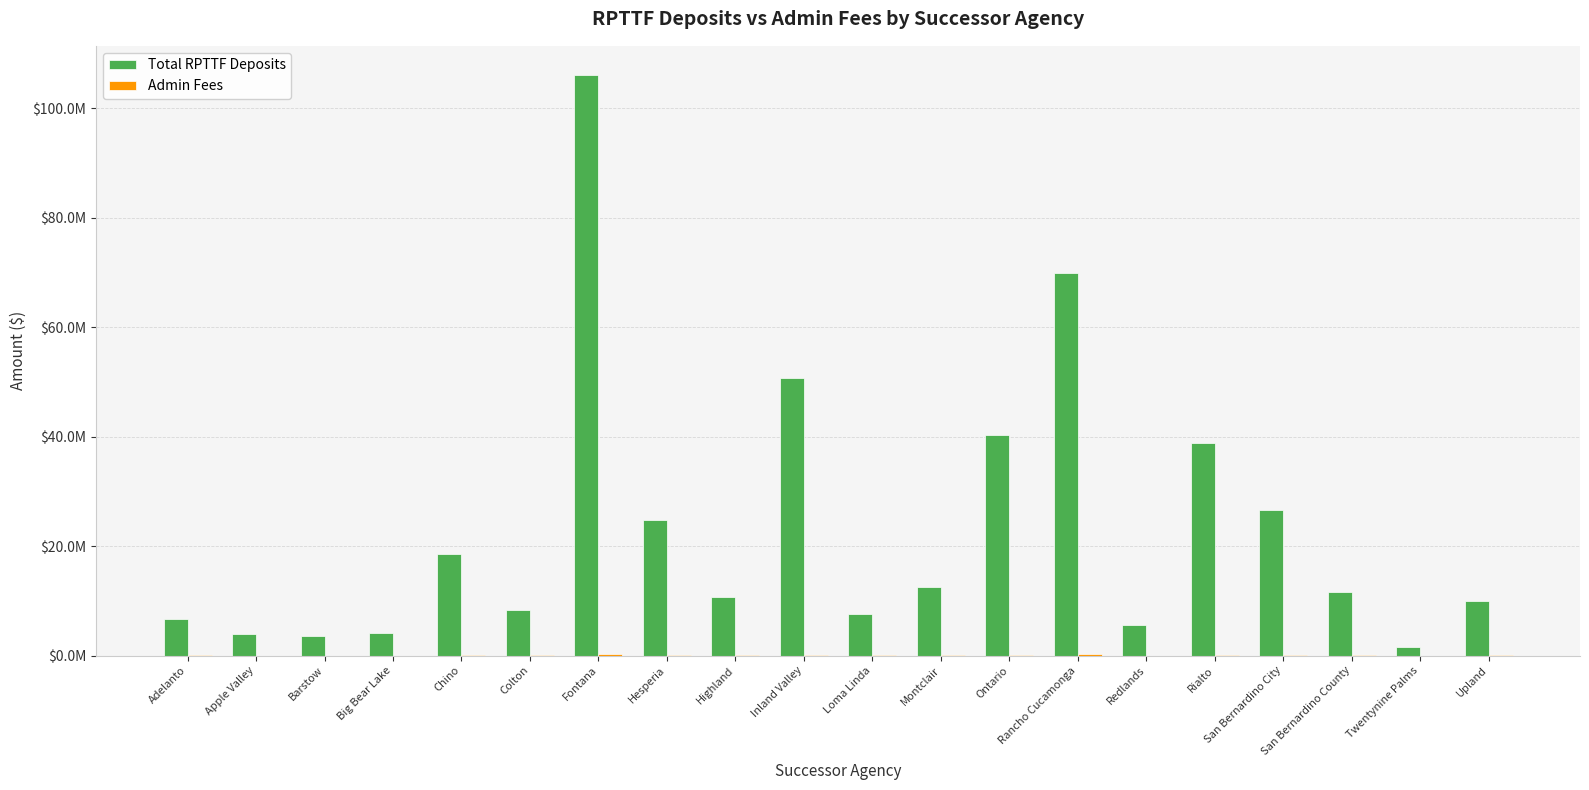

Rank the series by their average value, from highest to lowest.

Total RPTTF Deposits, Admin Fees